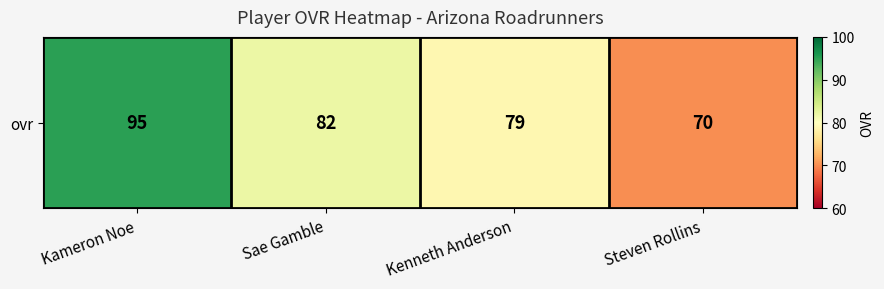

What is the maximum value shown in the chart?

95